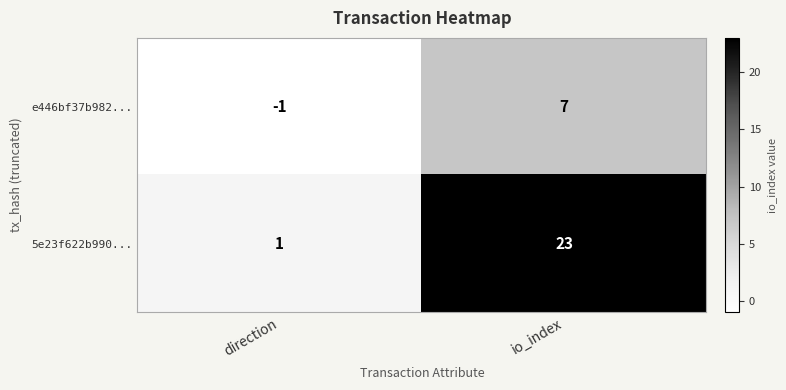

Which label corresponds to the largest value in the chart?

io_index